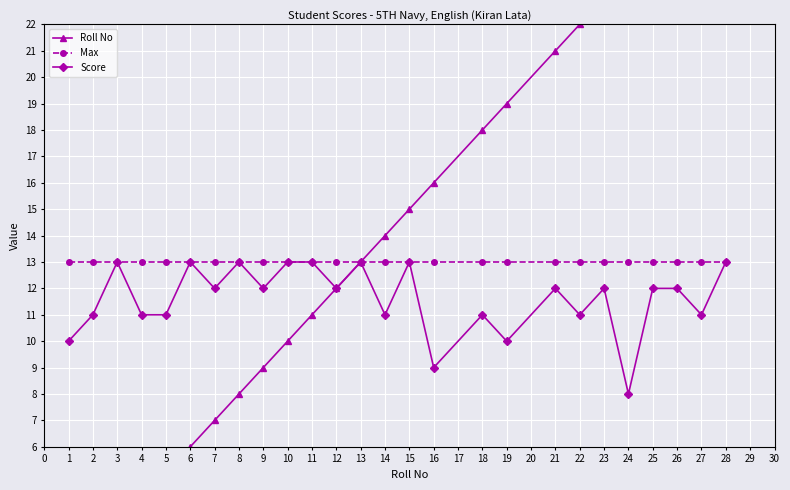

What is the value of the Max point at the 25th from the left?

13